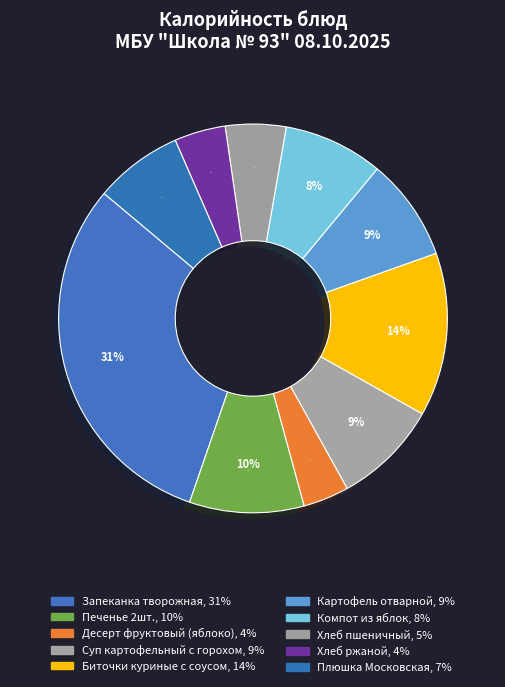

What percentage is the Хлеб ржаной slice, to the nearest percent?

4%